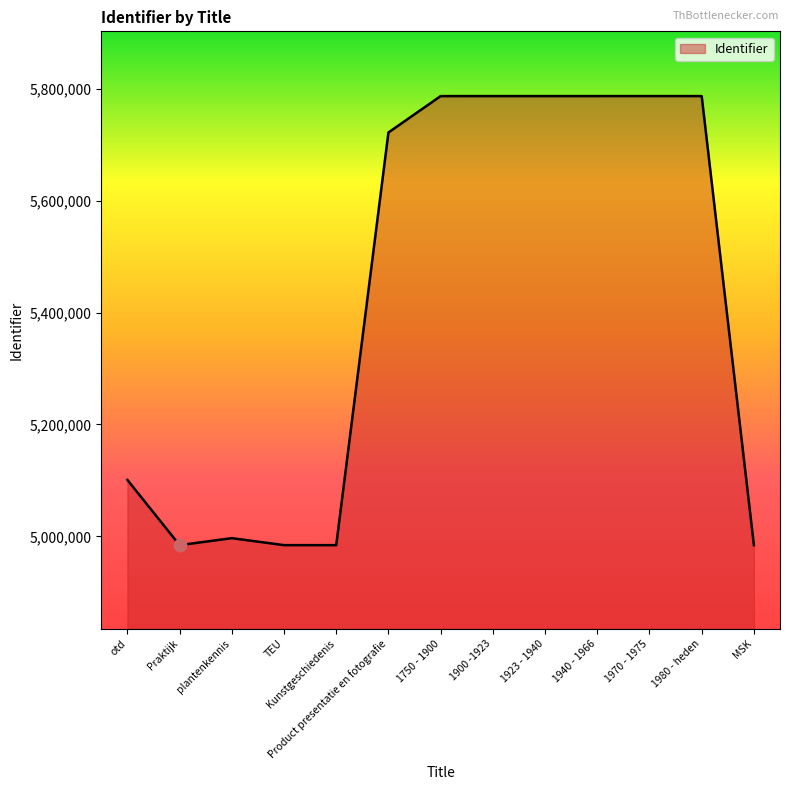

Approximately how many times larger is the value at Praktijk compared to otd?

1.0